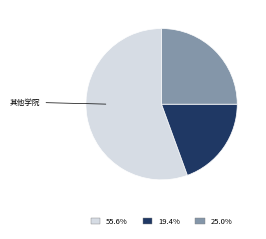

How many segments does this pie chart have?

3